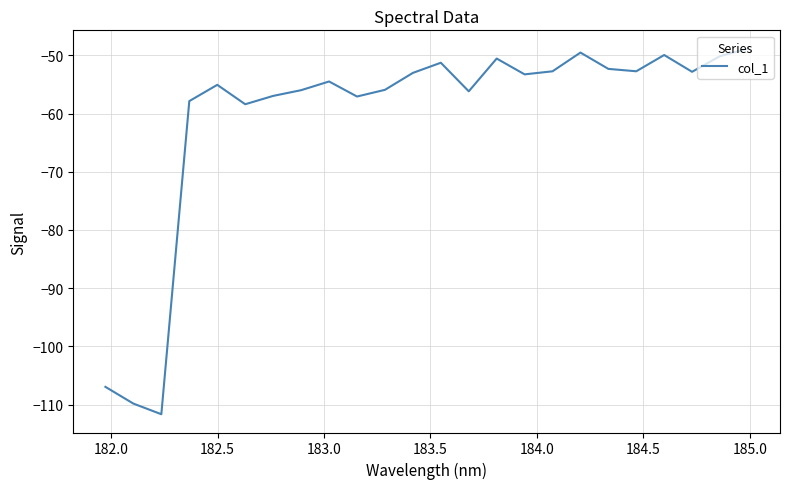

What is the difference between the maximum and minimum values?

62.8